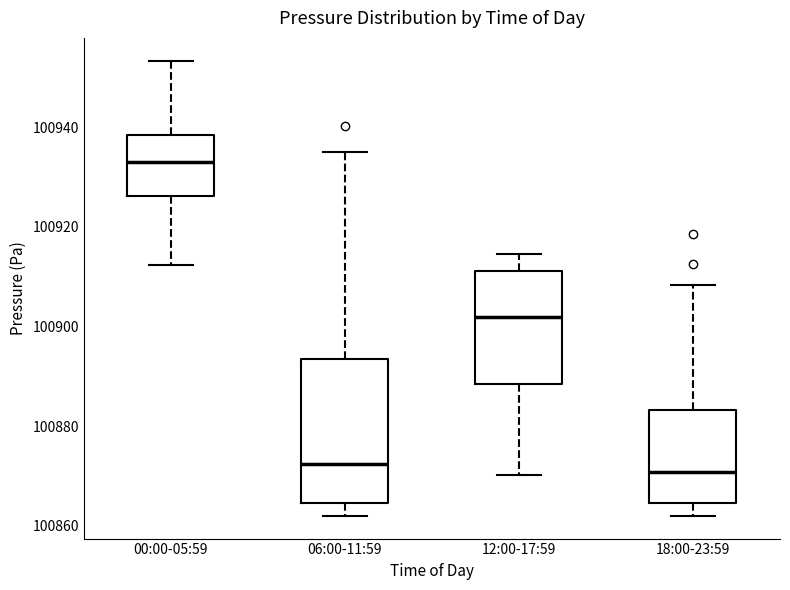

Reading left to right, transcribe this box plot: for each box, give where its median line is, the range the box spans, and where its two whiskers end, as read against the y-axis. The values are not printed on the chart, so give them approximately, as read against the axis.

00:00-05:59: median 100934, box 100926 to 100938, whiskers 100912 to 100954
06:00-11:59: median 100872, box 100864 to 100894, whiskers 100862 to 100936
12:00-17:59: median 100902, box 100888 to 100912, whiskers 100870 to 100914
18:00-23:59: median 100870, box 100864 to 100884, whiskers 100862 to 100908